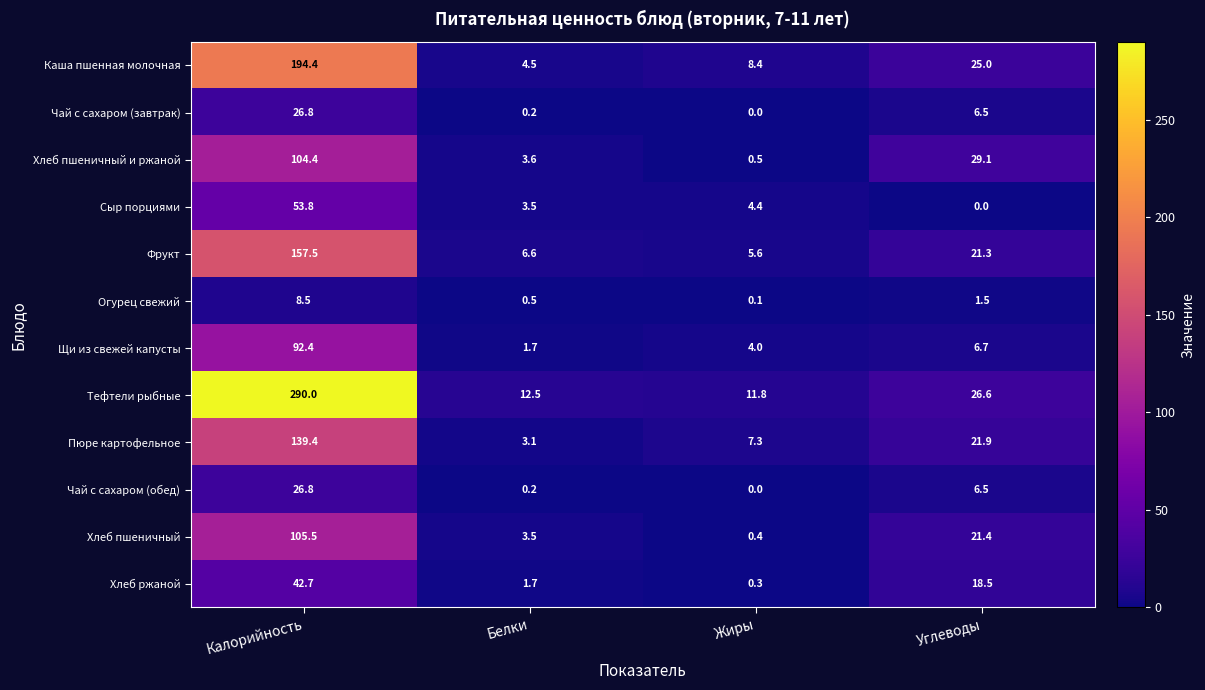

Which series has the widest spread of values?

Тефтели рыбные